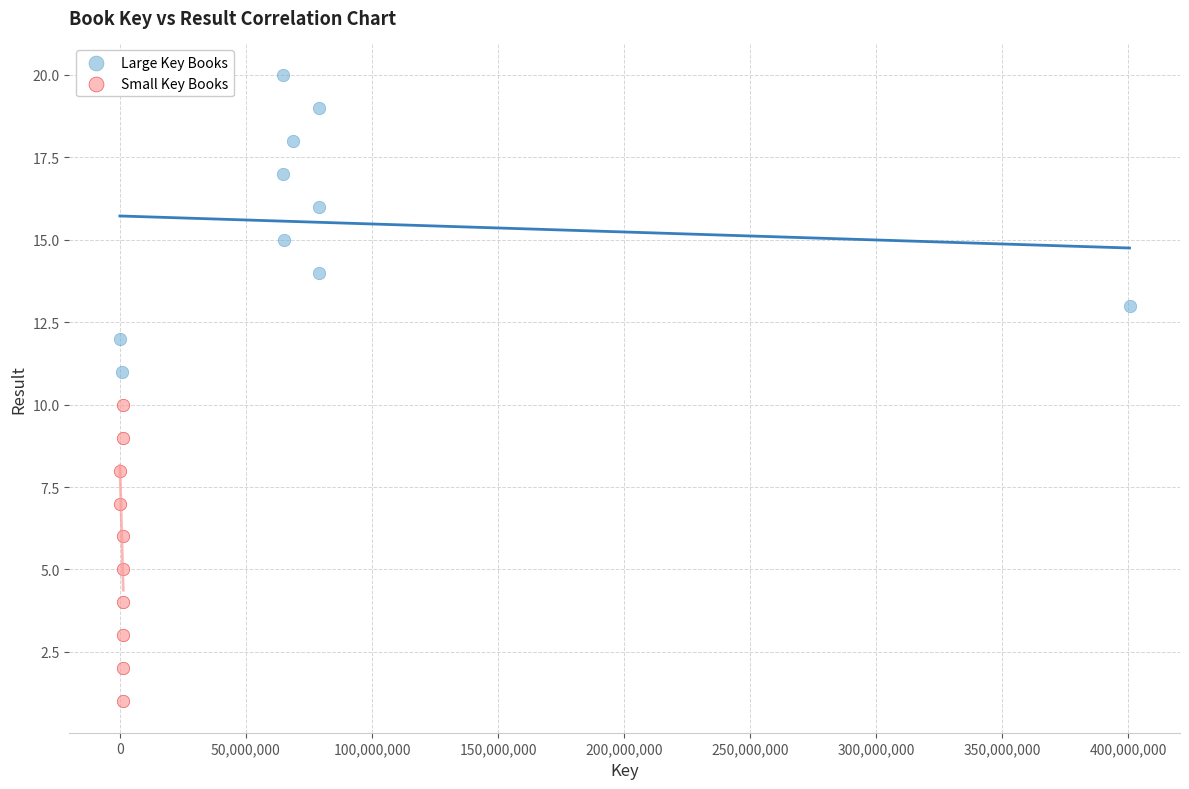

Which series reaches the maximum Y coordinate?

Large Key Books